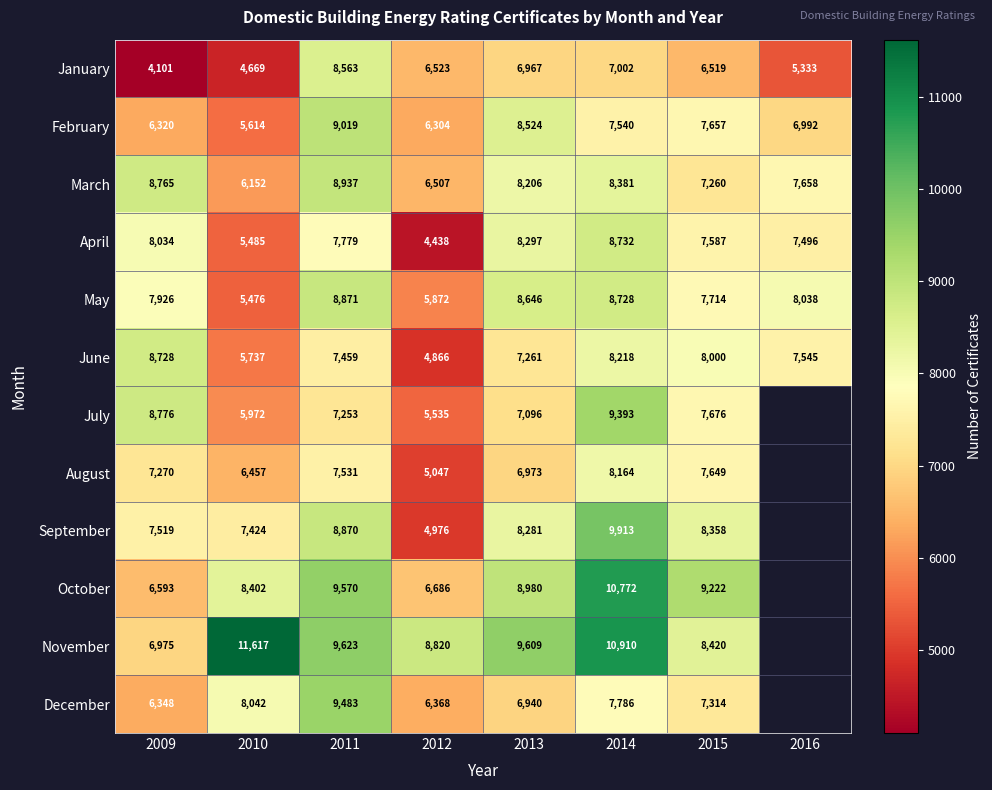

Rank the categories by January value from highest to lowest.

2011, 2014, 2013, 2012, 2015, 2016, 2010, 2009